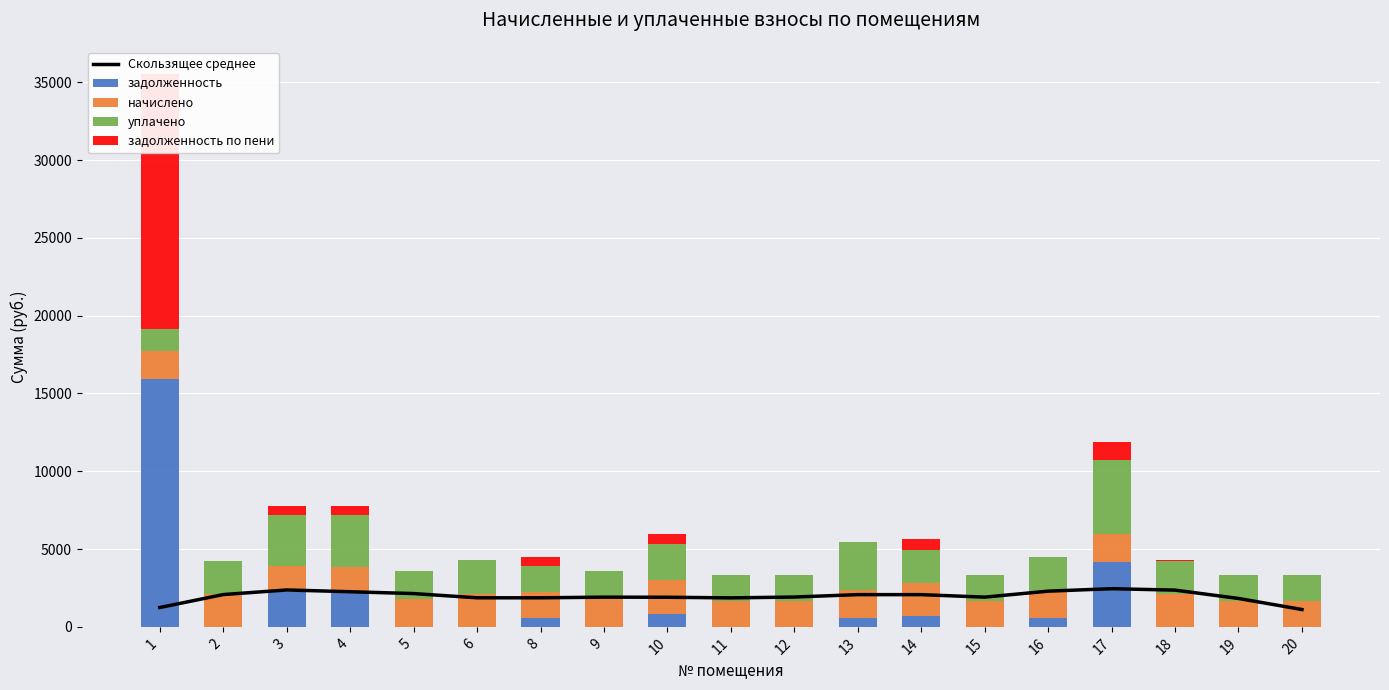

The начислено series shows 1174.2 at 5. True or false?

False